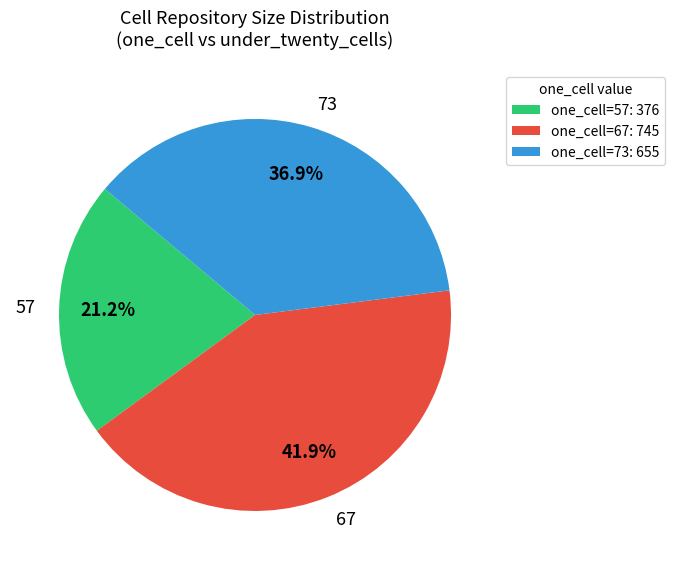

Which has a higher value, 67 or 73?

67